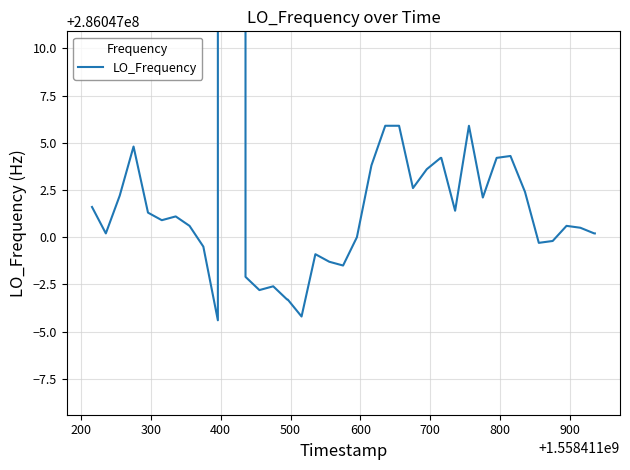

Does the chart have visible grid lines?

Yes